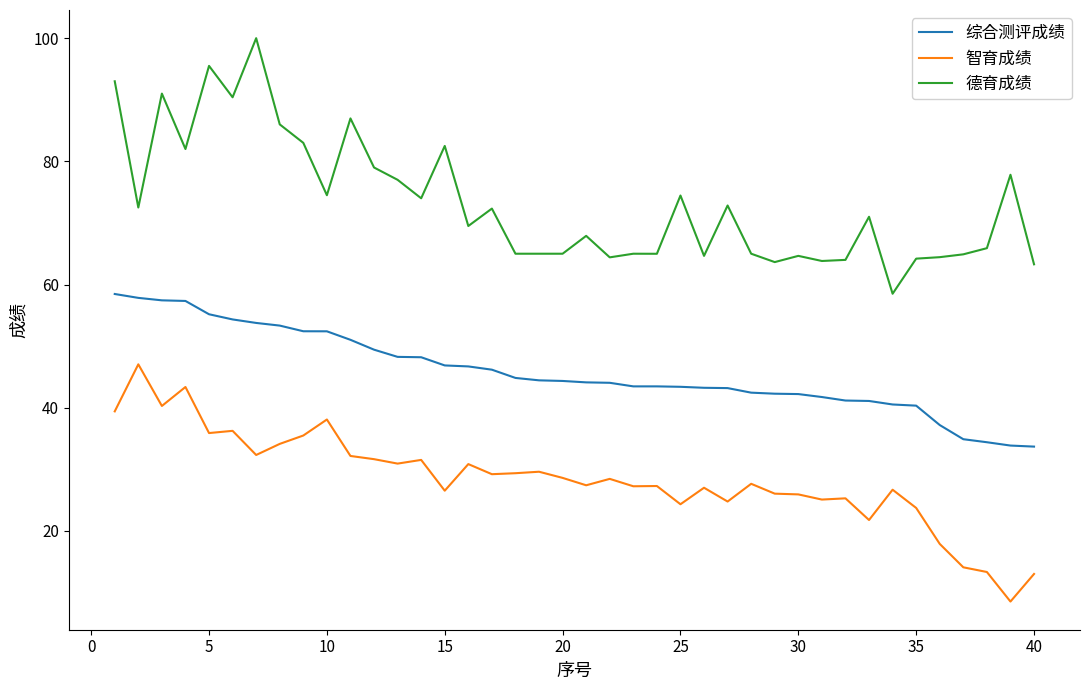

True or false: 德育成绩 and 综合测评成绩 cross at least once.

False